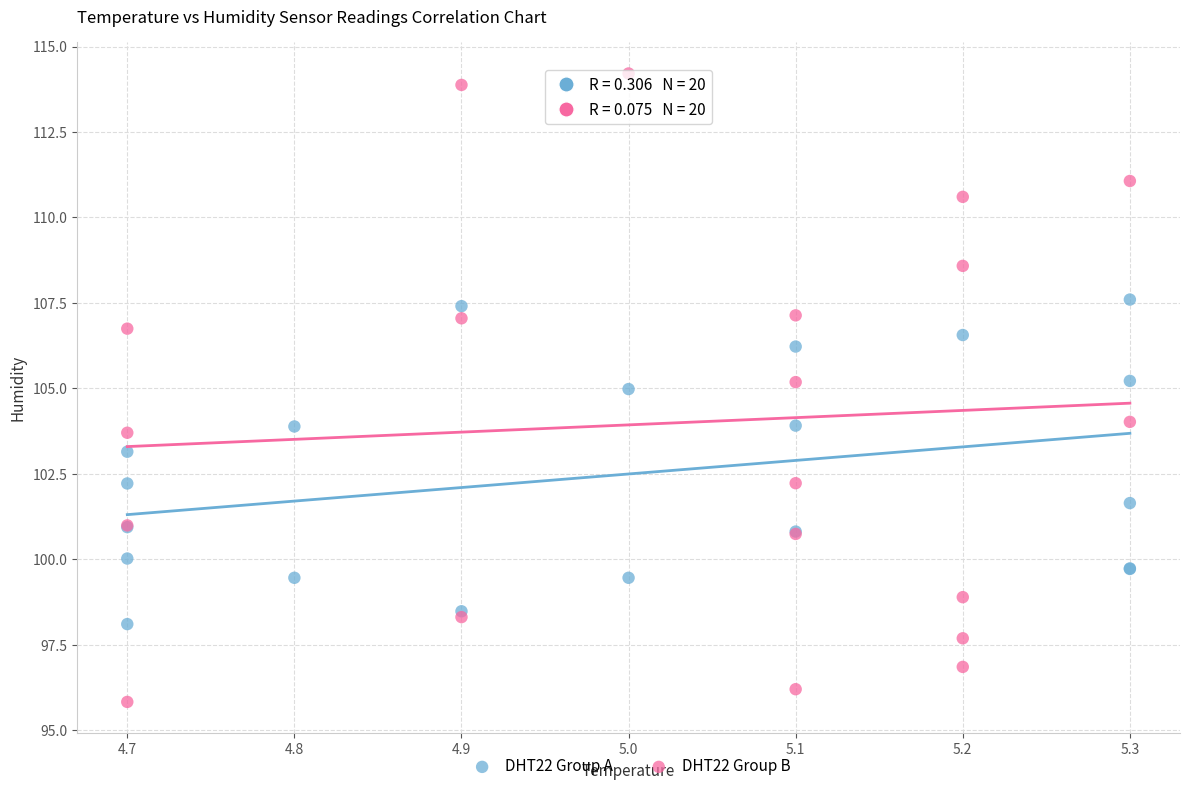

What are all the series names shown in the legend?

DHT22 Group A, DHT22 Group B